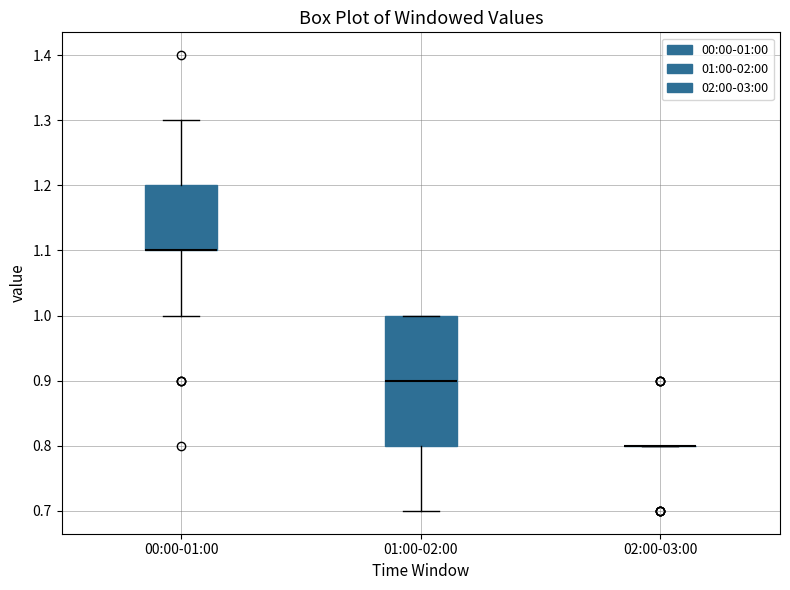

Which box is the tallest, from its lower edge to its upper edge?

01:00-02:00